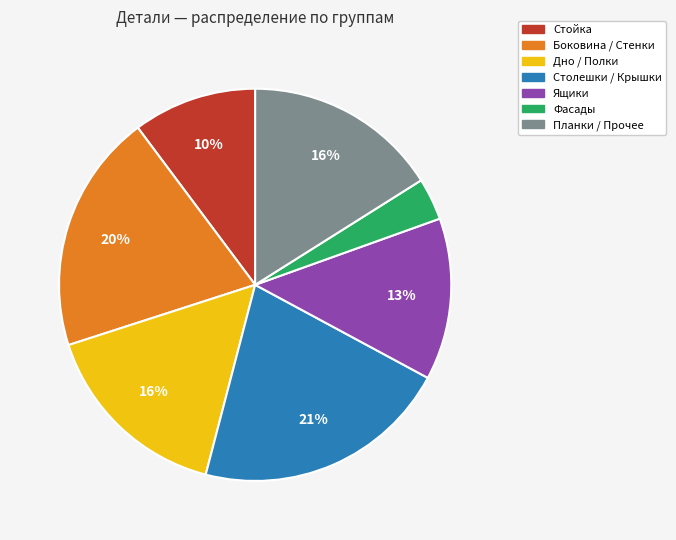

Does any single category account for the majority?

No